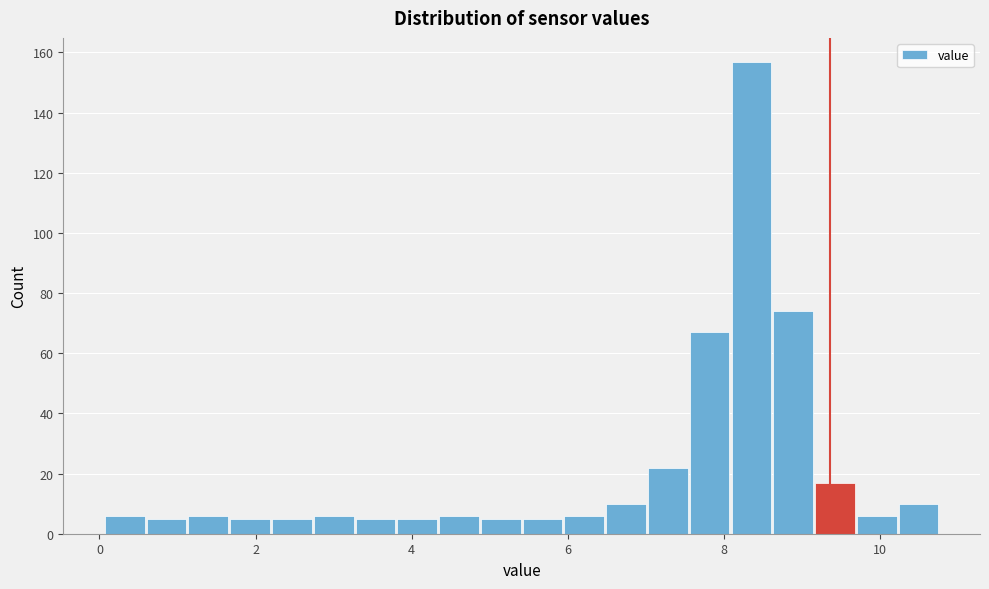

Read against the x-axis, roughly where is the centre of the tallest bar?

8.4